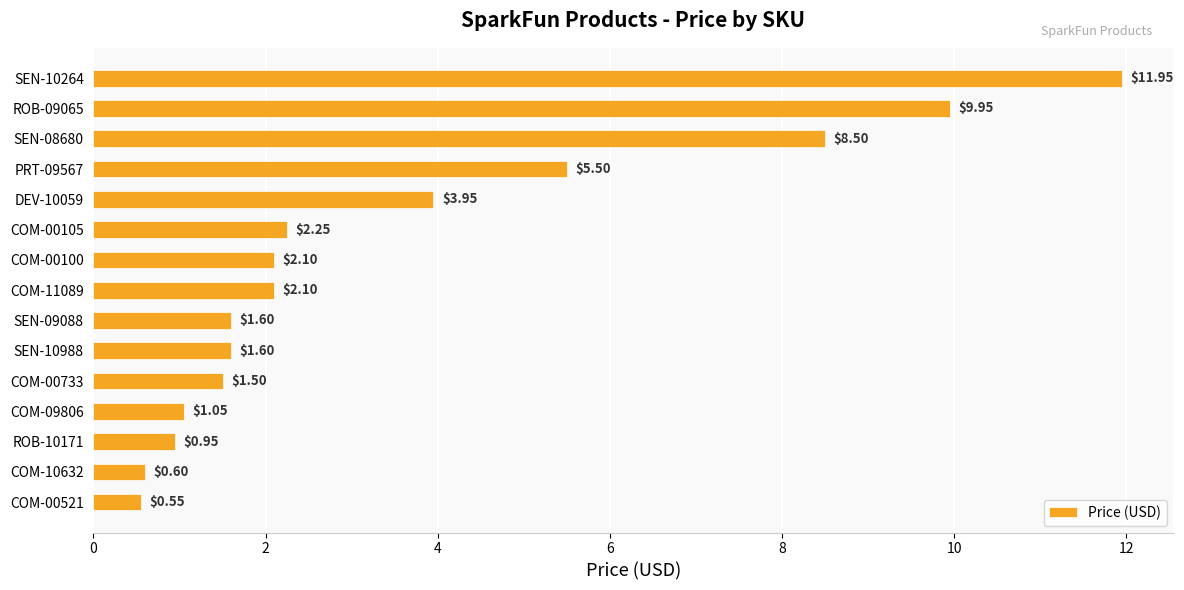

Which has a higher value, ROB-10171 or SEN-10988?

SEN-10988